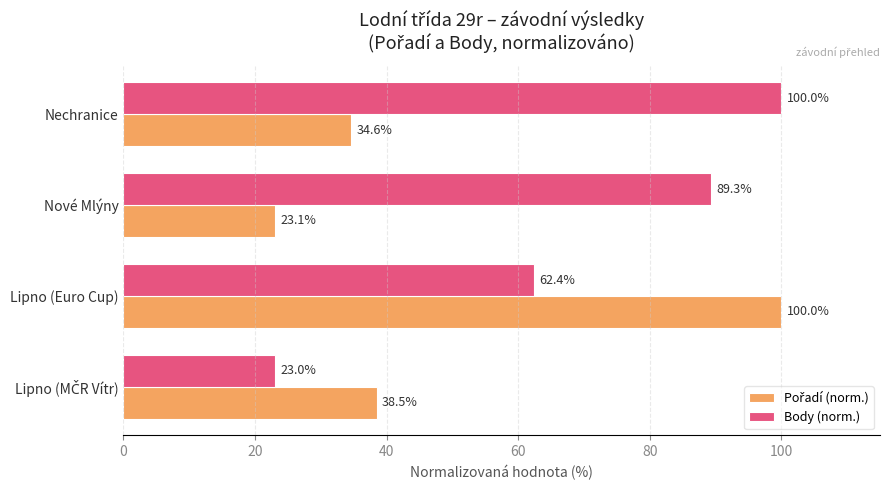

What is the average value of the Body (norm.) series?

68.7